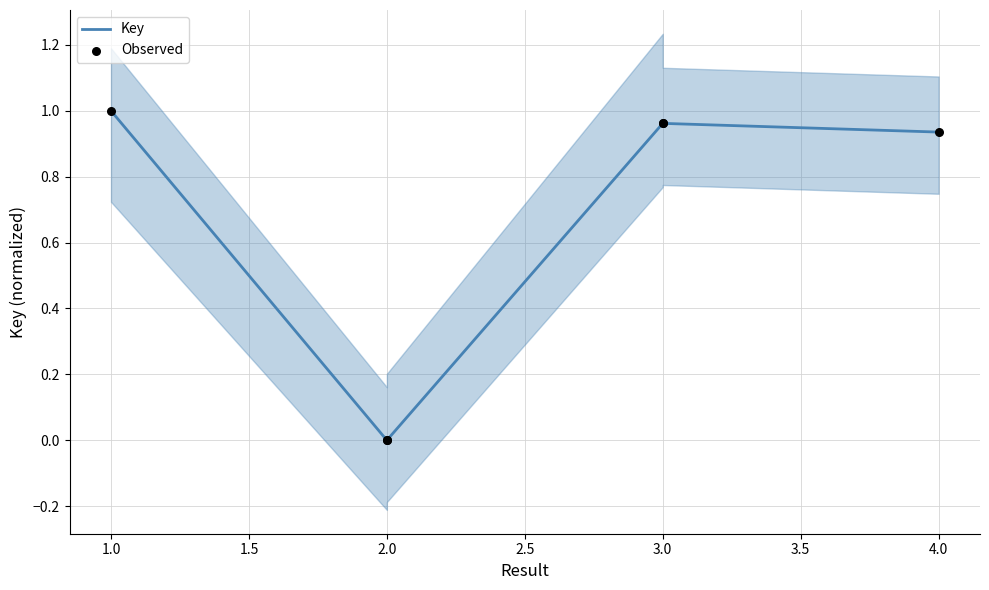

Which series has the largest total across all categories?

Key